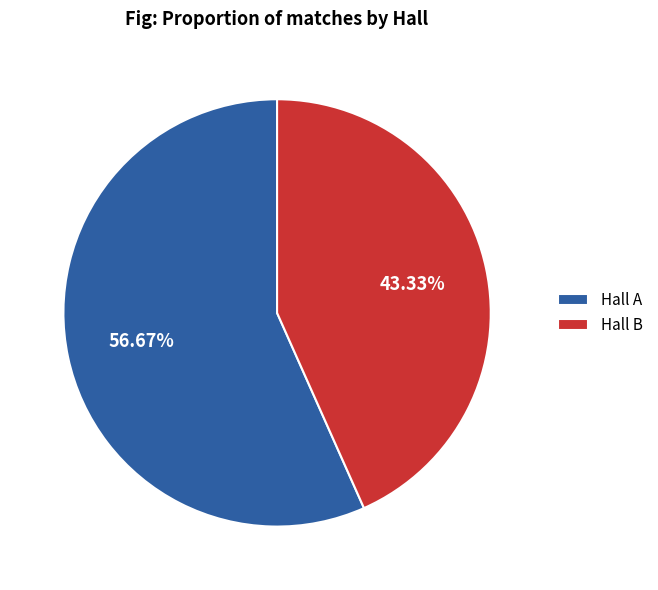

What is the total percentage of Hall B and Hall A?

100.0%